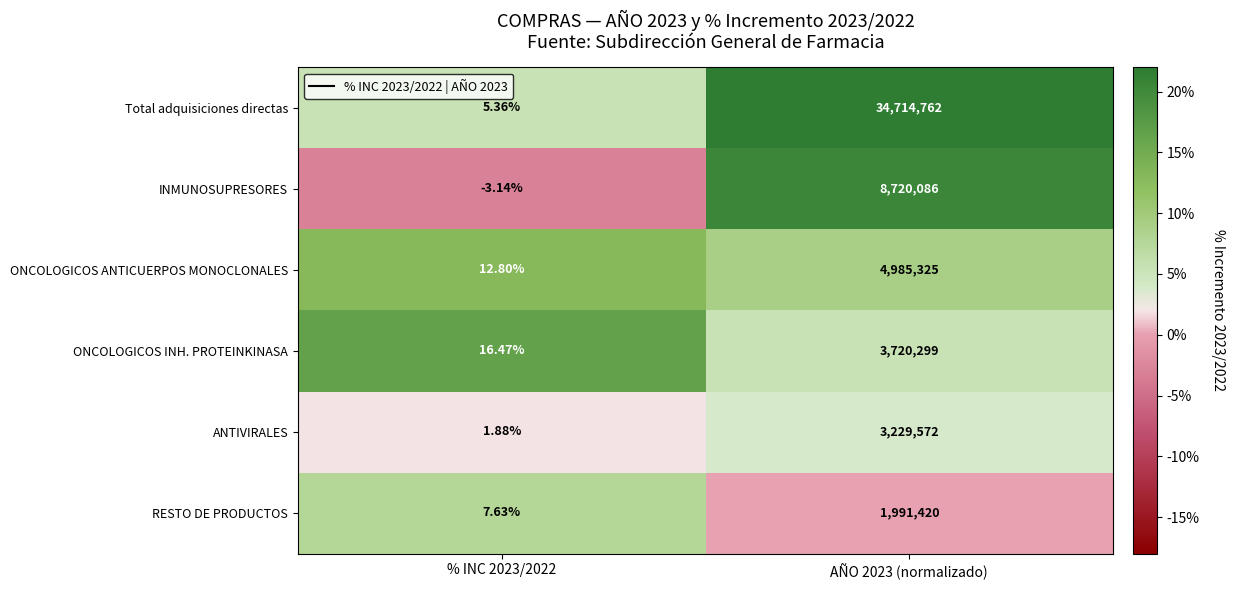

Rank the series by their maximum value, from lowest to highest.

RESTO DE PRODUCTOS, ANTIVIRALES, ONCOLOGICOS INH. PROTEINKINASA, ONCOLOGICOS ANTICUERPOS MONOCLONALES, INMUNOSUPRESORES, Total adquisiciones directas